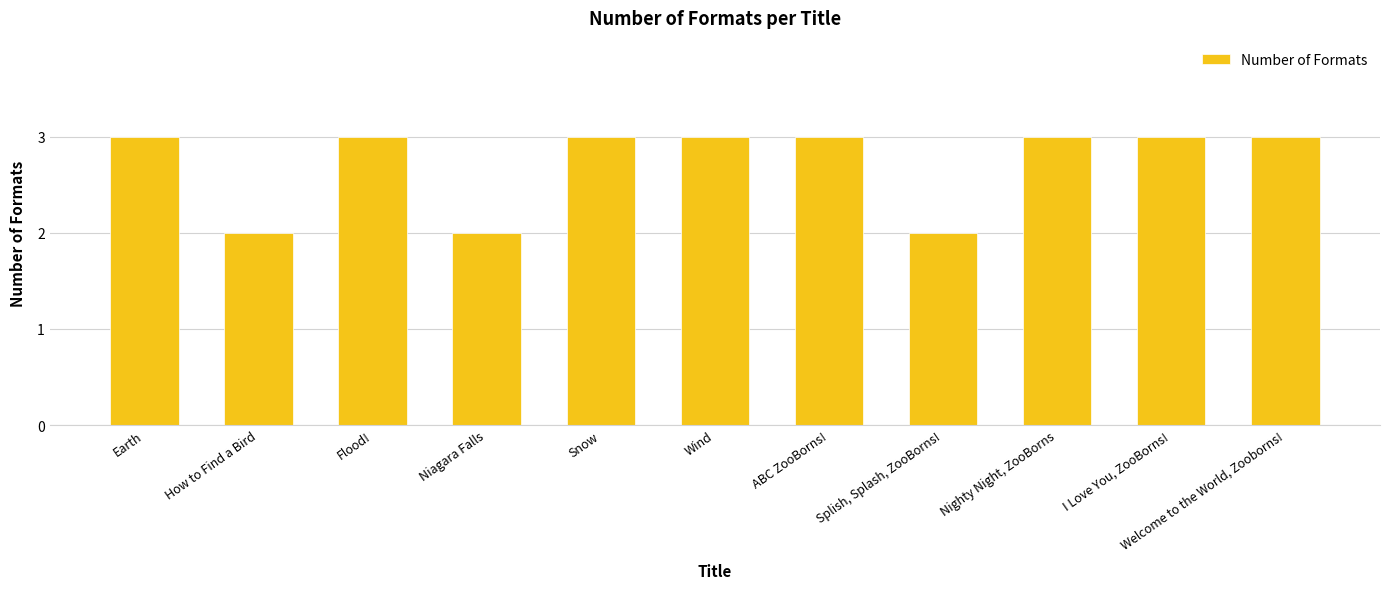

Reading left to right, extract all data points from this chart.

Earth=3	How to Find a Bird=2	Flood!=3	Niagara Falls=2	Snow=3	Wind=3	ABC ZooBorns!=3	Splish, Splash, ZooBorns!=2	Nighty Night, ZooBorns=3	I Love You, ZooBorns!=3	Welcome to the World, Zooborns!=3